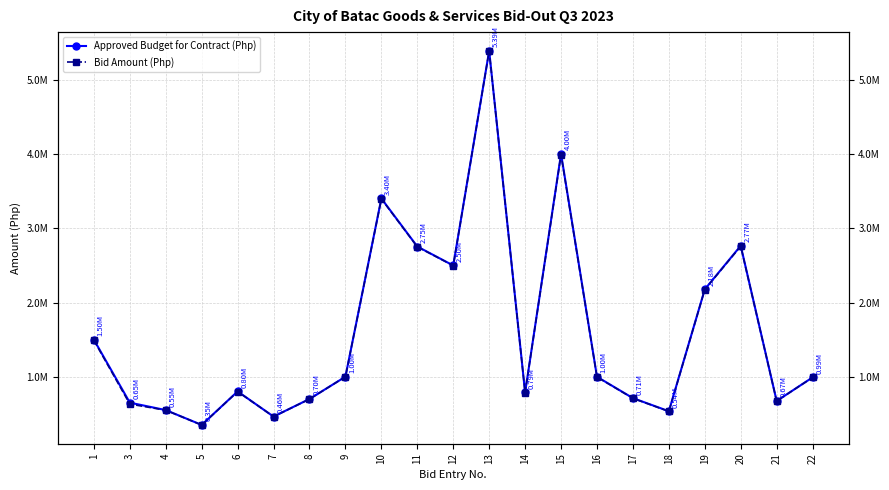

Reading left to right, extract all data points from this chart.

Approved Budget for Contract (Php): 1499200.0	650000.0	550000.0	350000.0	801870.0	462165.0	699750.0	999951.0	3402678.0	2754781.0	2499240.0	5393030.0	787310.0	4004000.0	999000.0	711200.0	535000.0	2177953.5	2765000.0	672532.8	990911.0
Bid Amount (Php): 1489830.0	631120.0	548500.0	348800.0	799223.0	462165.0	698040.0	999951.0	3397231.0	2750842.0	2497320.0	5389962.0	785810.0	3993220.0	995695.0	708720.0	531990.0	2174498.0	2759000.0	671932.8	990000.0